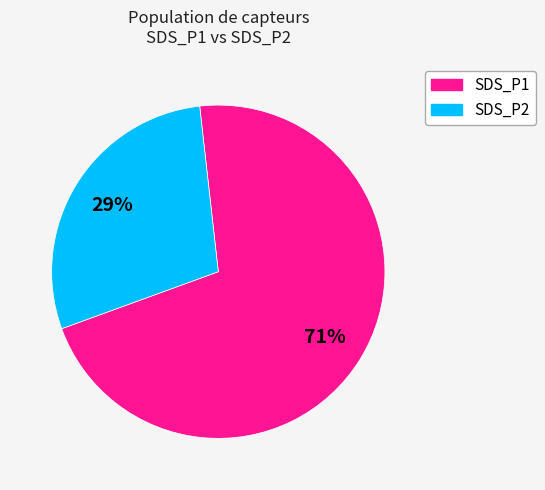

Count the number of slices in the pie.

2